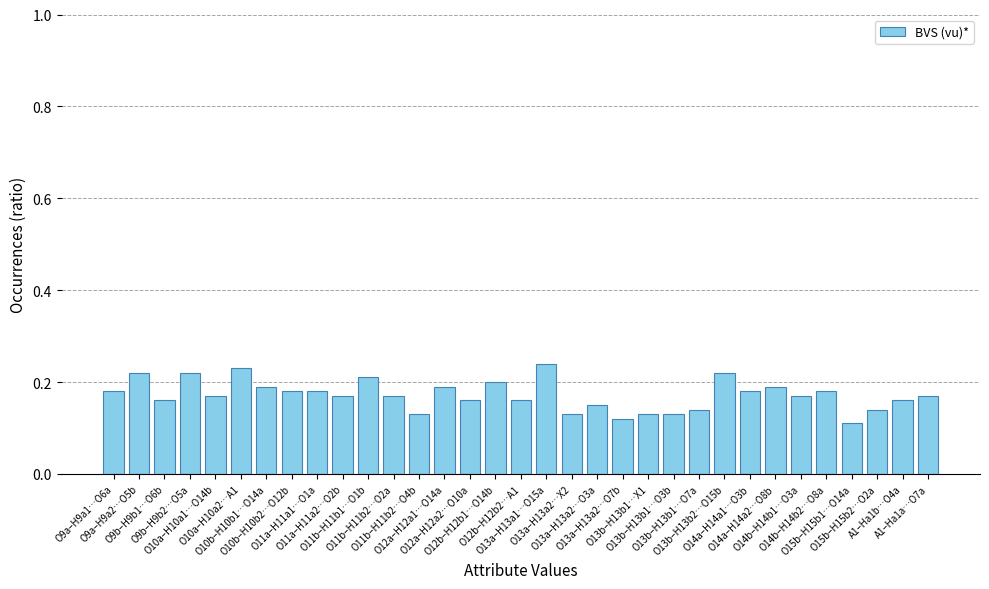

Are the bars grouped side by side (vs. stacked)?

No